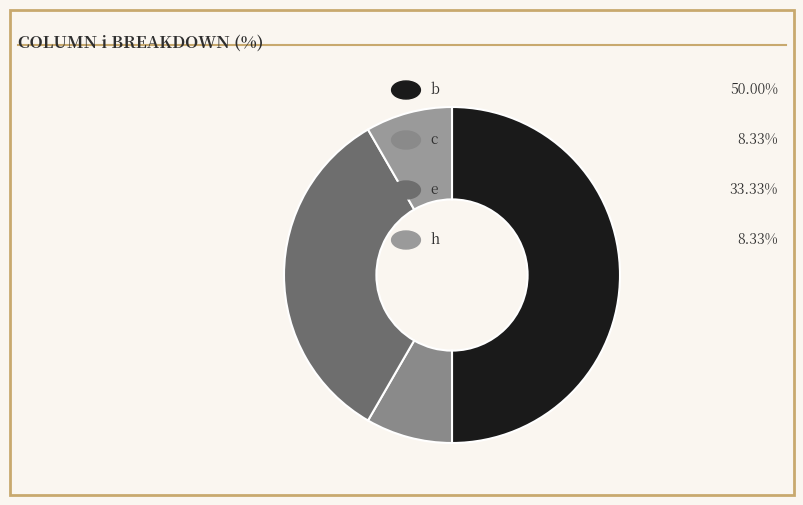

How many slices are in this pie chart?

4